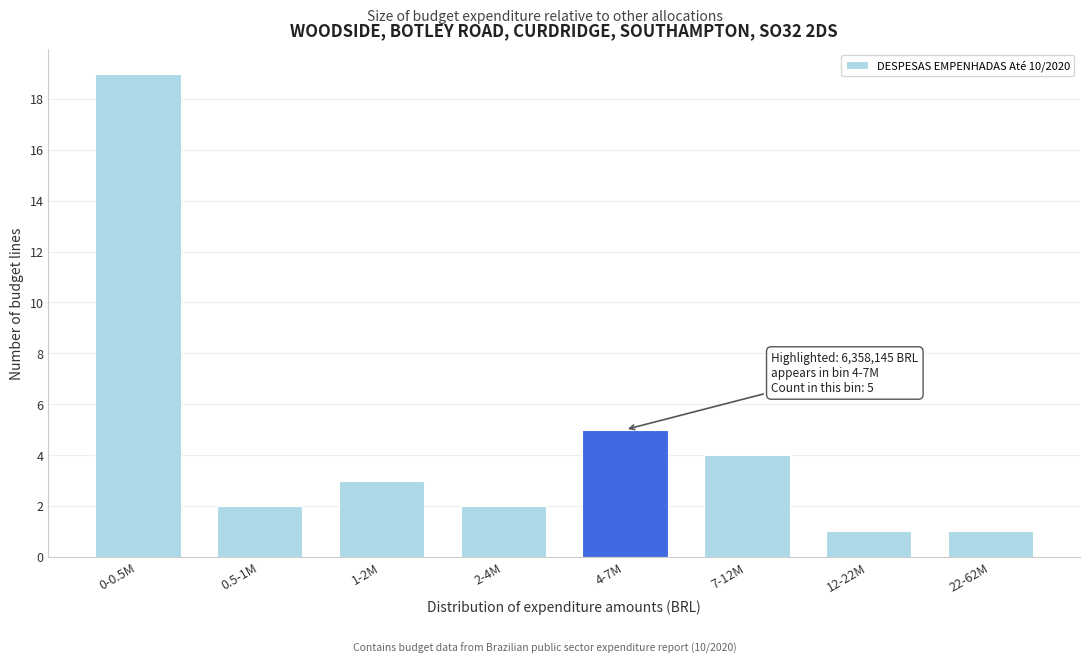

Reading left to right, what are all the values shown in this chart?

19	2	3	2	5	4	1	1